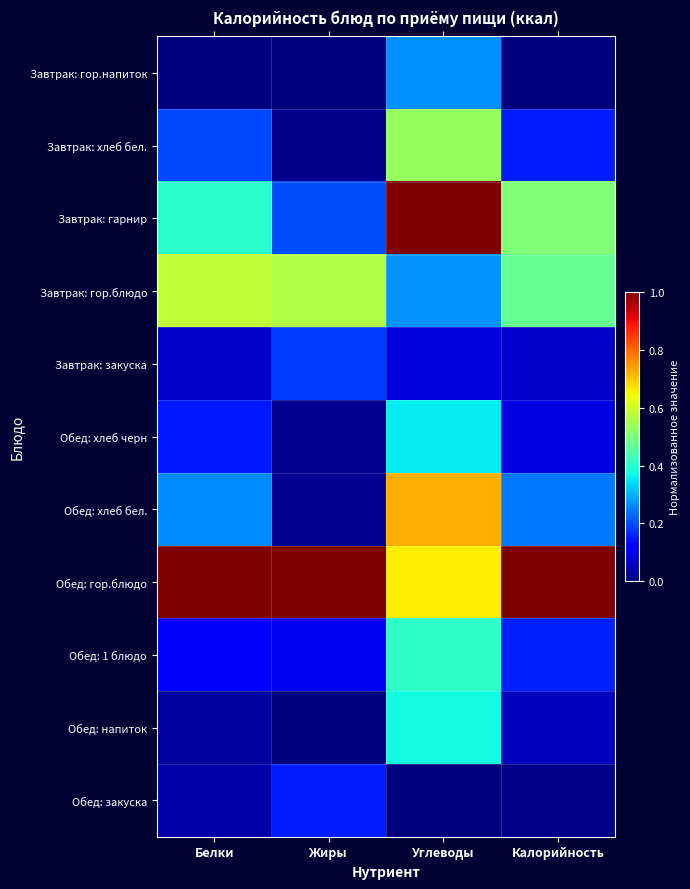

List the series in order of their peak value, highest first.

Завтрак: гарнир, Обед: гор.блюдо, Обед: хлеб бел., Завтрак: гор.блюдо, Завтрак: хлеб бел., Обед: 1 блюдо, Обед: напиток, Обед: хлеб черн, Завтрак: гор.напиток, Завтрак: закуска, Обед: закуска